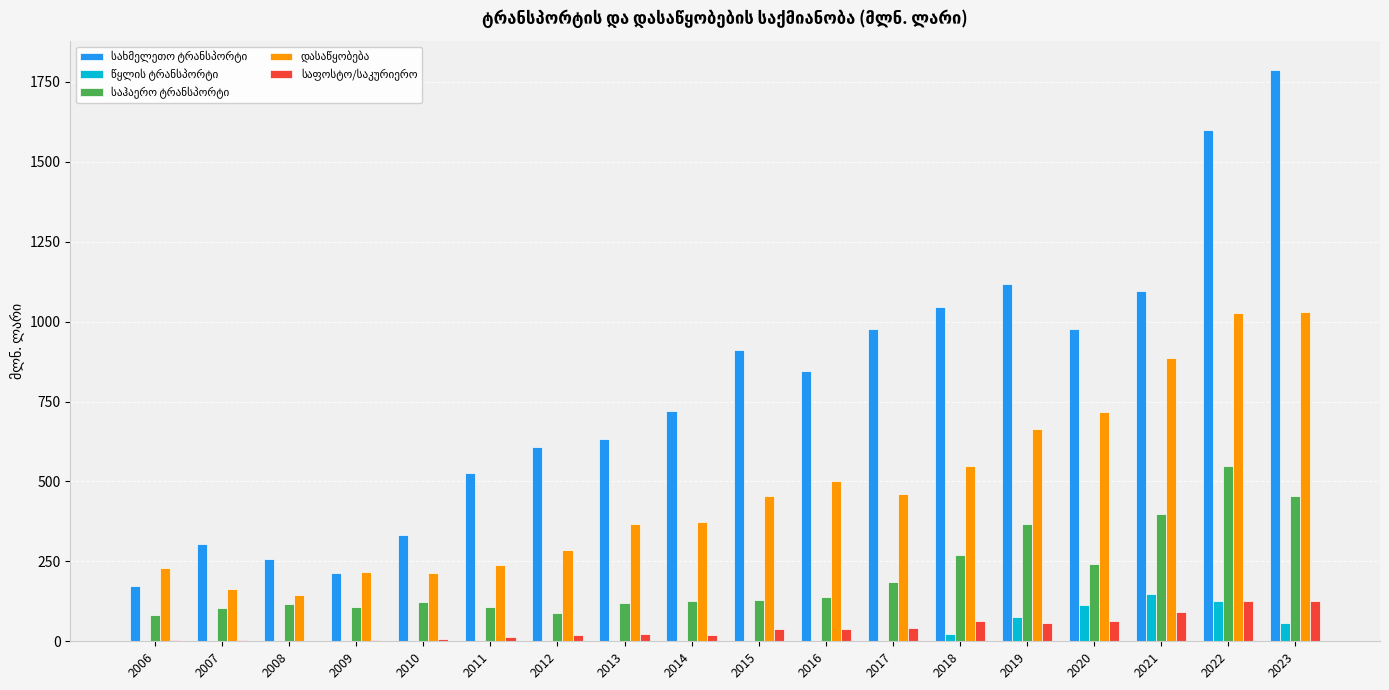

Which category has the highest value across all series?

2023